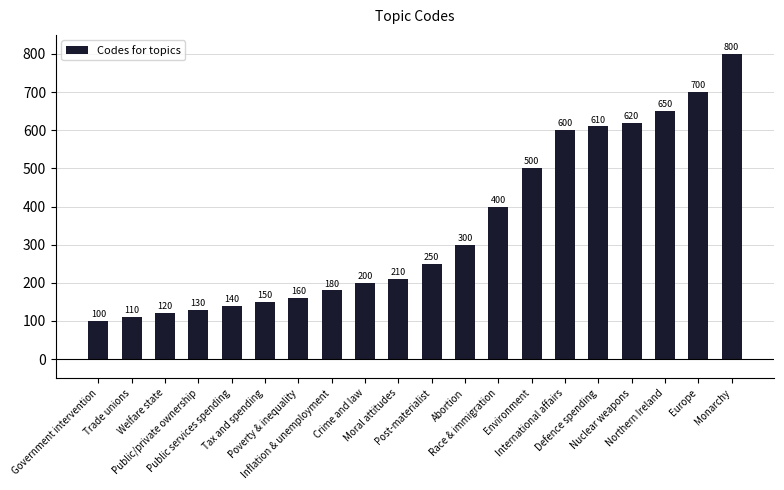

What is the value of the 19th bar from the left?

700